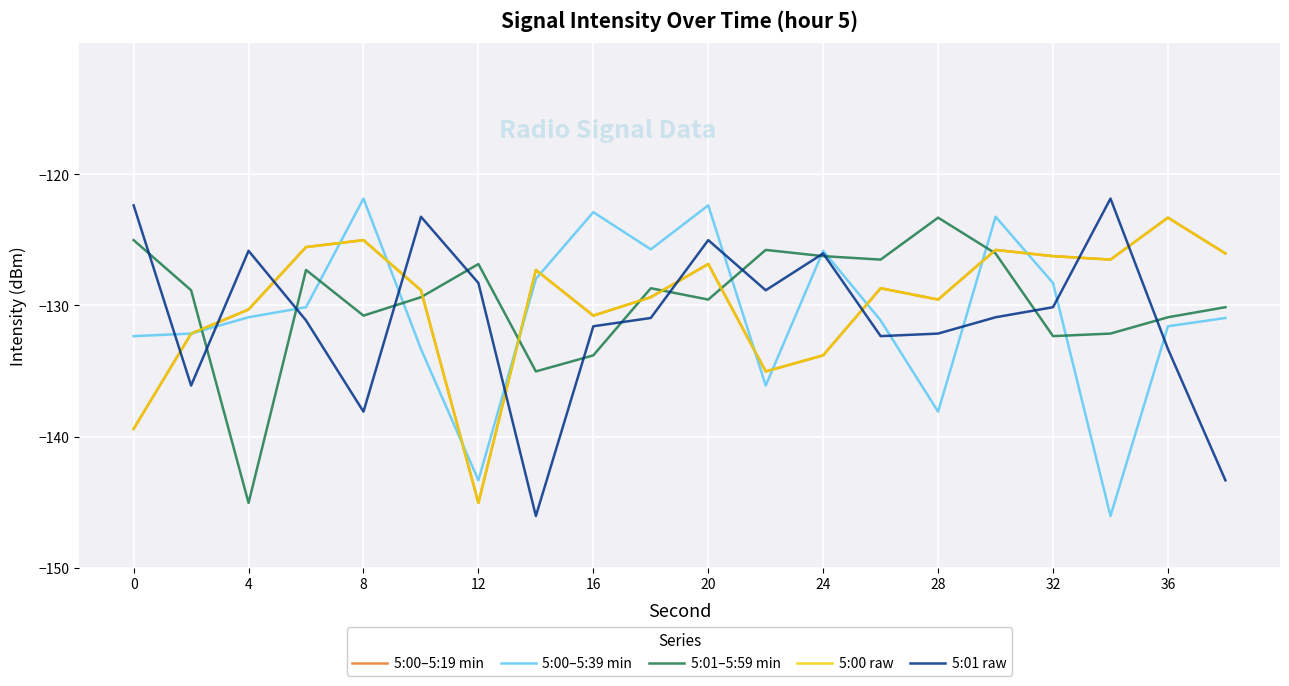

After their last crossing, which series has the higher values: 5:00–5:39 min or 5:01 raw?

5:00–5:39 min